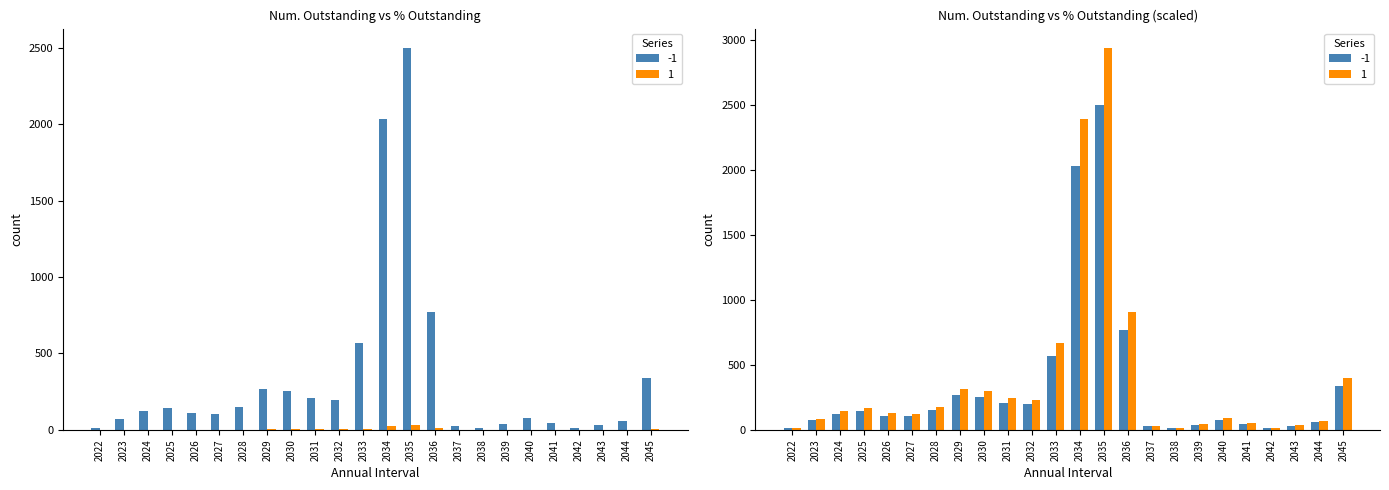

What is the difference between the Num. Outstanding values at 2032 and 2028?

45.0